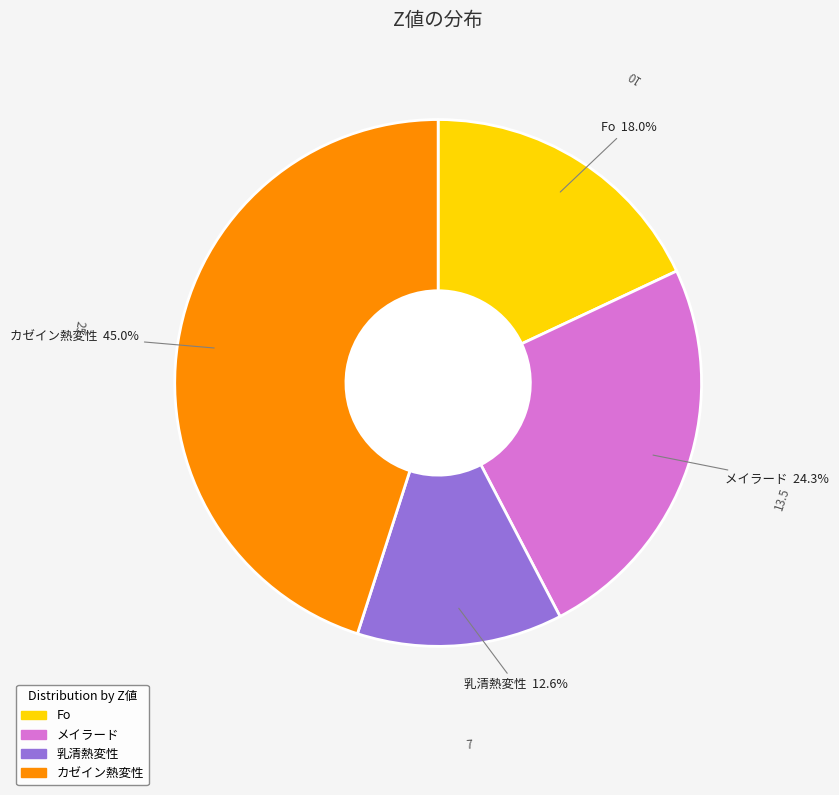

Which category has the smallest portion of the pie?

乳清熱変性